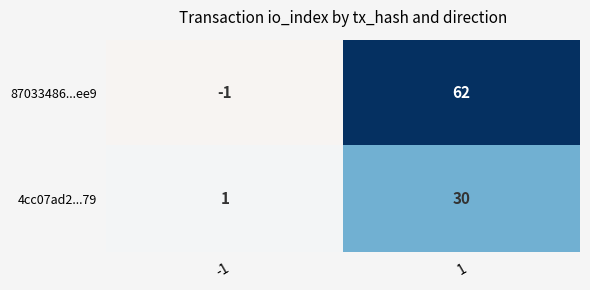

Which label corresponds to the smallest value in the chart?

-1